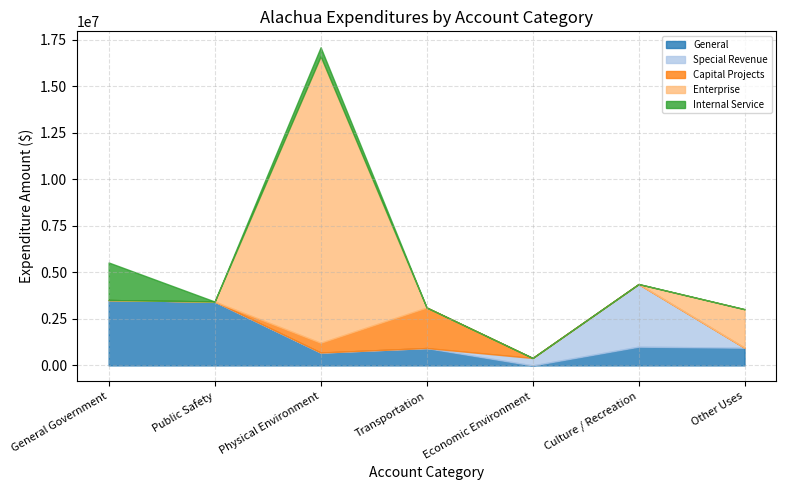

List the labels in order of Enterprise value, largest first.

Physical Environment, Other Uses, General Government, Public Safety, Transportation, Economic Environment, Culture / Recreation